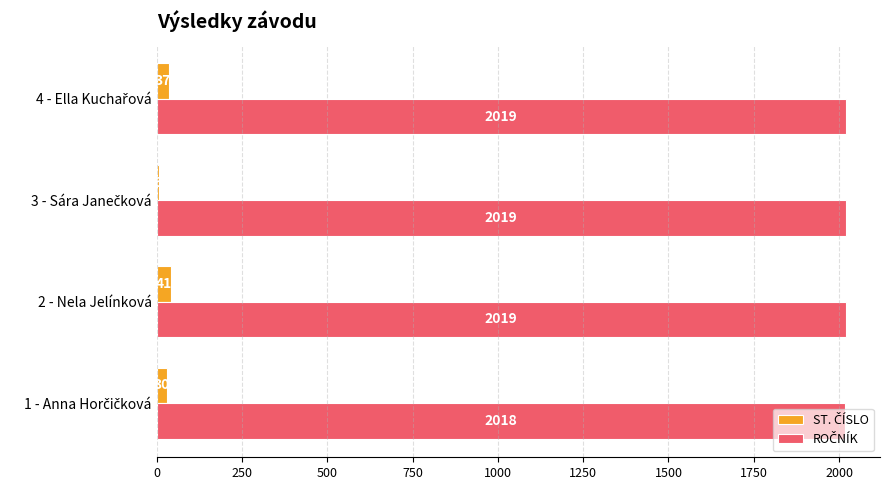

At which category is the sum across all series the highest?

2 - Nela Jelínková